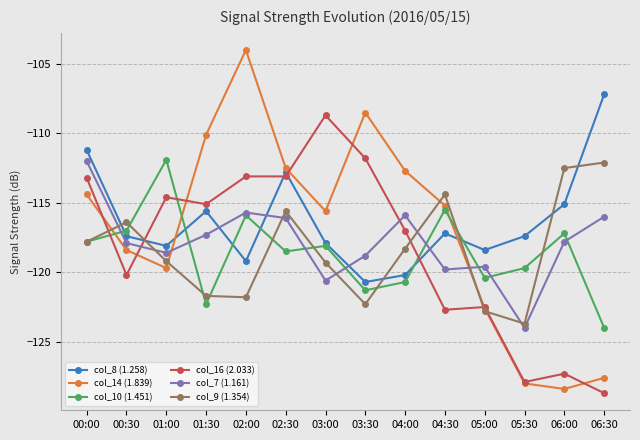

What are all the series names shown in the legend?

col_8 (1.258), col_14 (1.839), col_10 (1.451), col_16 (2.033), col_7 (1.161), col_9 (1.354)